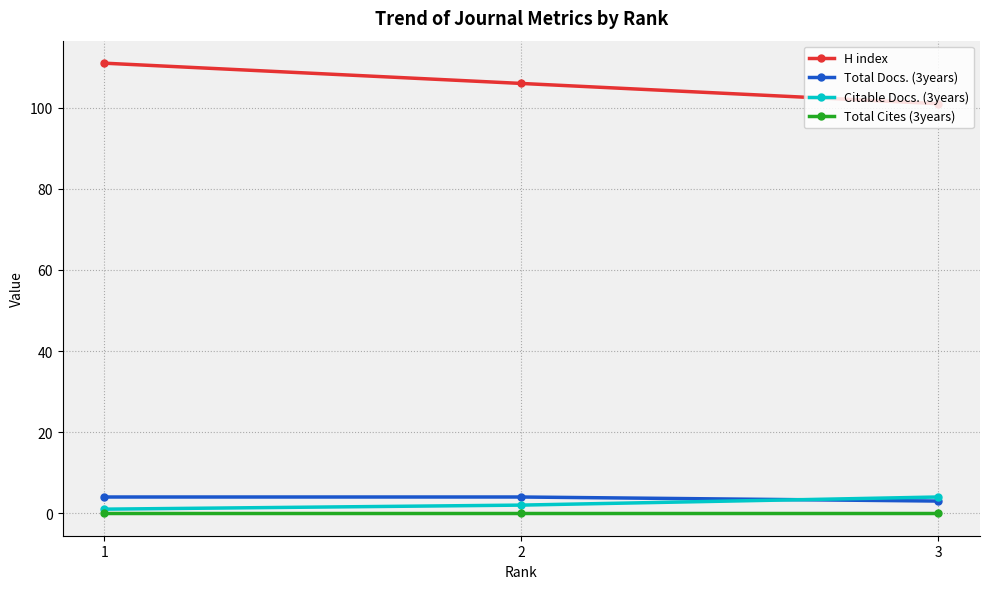

What is the greatest value displayed?

111